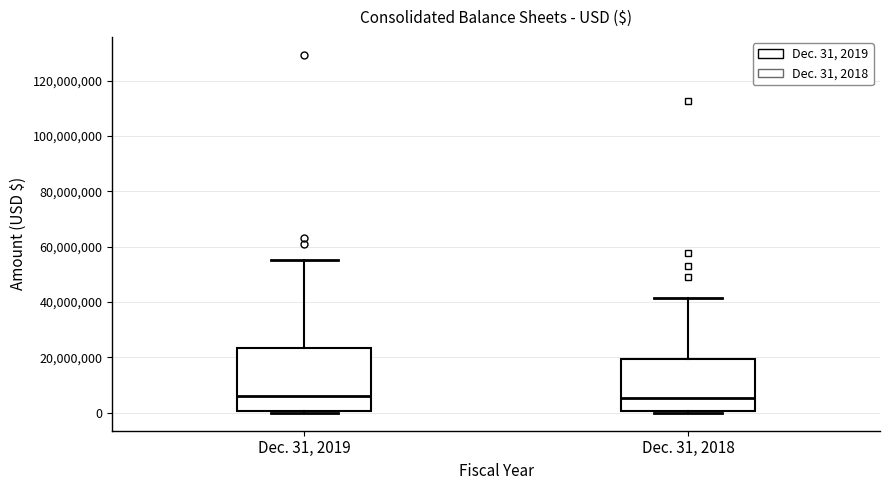

Reading left to right, transcribe this box plot: for each box, give where its median line is, the range the box spans, and where its two whiskers end, as read against the y-axis. The values are not printed on the chart, so give them approximately, as read against the axis.

Dec. 31, 2019: median 6000000, box 0 to 24000000, whiskers 0 (just below the box's lower edge) to 56000000
Dec. 31, 2018: median 6000000, box 0 to 20000000, whiskers 0 to 42000000